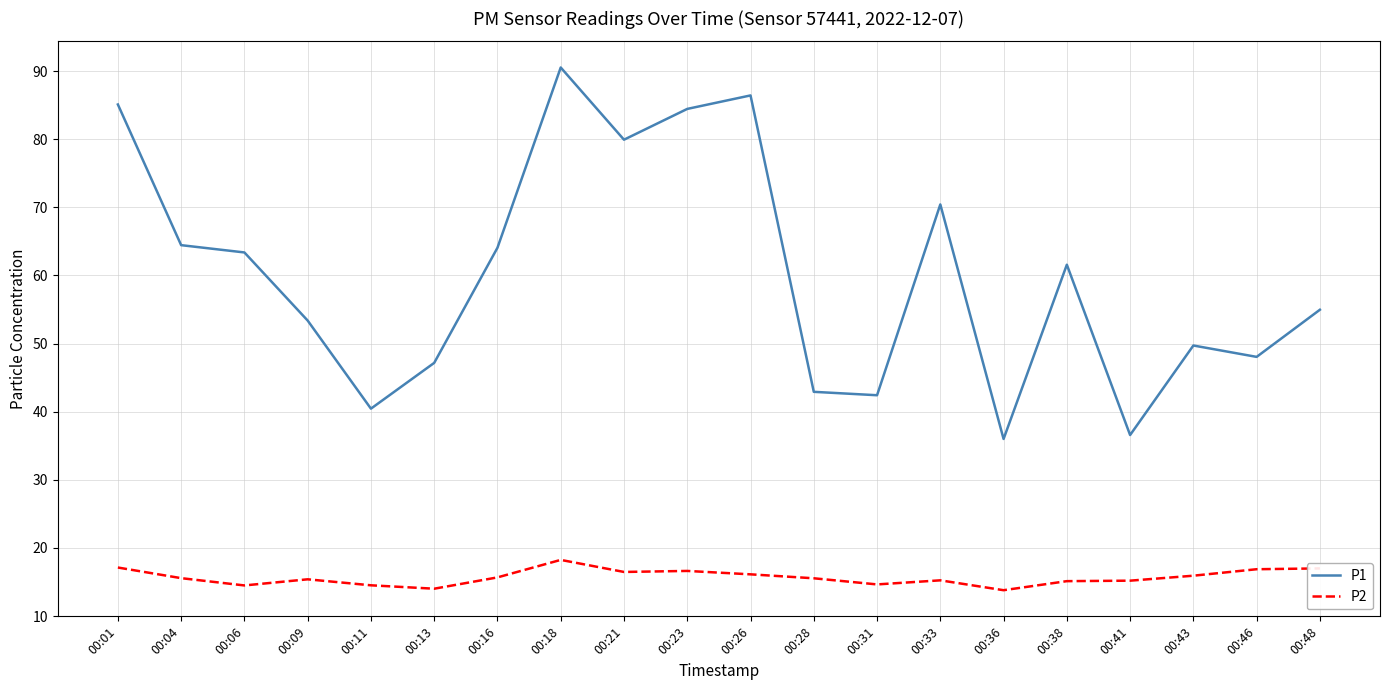

True or false: P2 and P1 cross at least once.

False